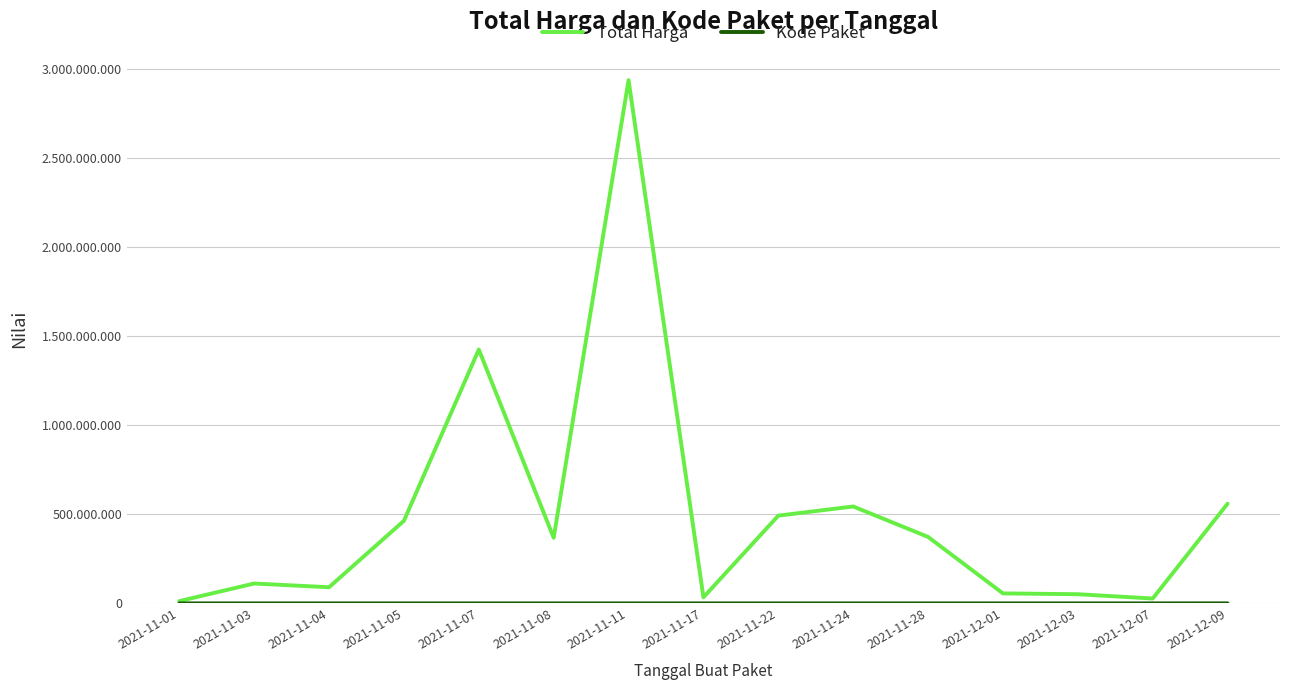

At which label is Kode Paket closest to 139416?

2021-11-24